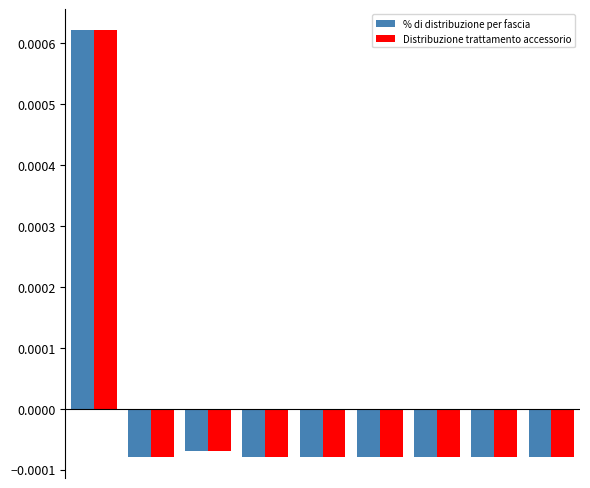

How many values in Distribuzione trattamento accessorio are above zero?

1